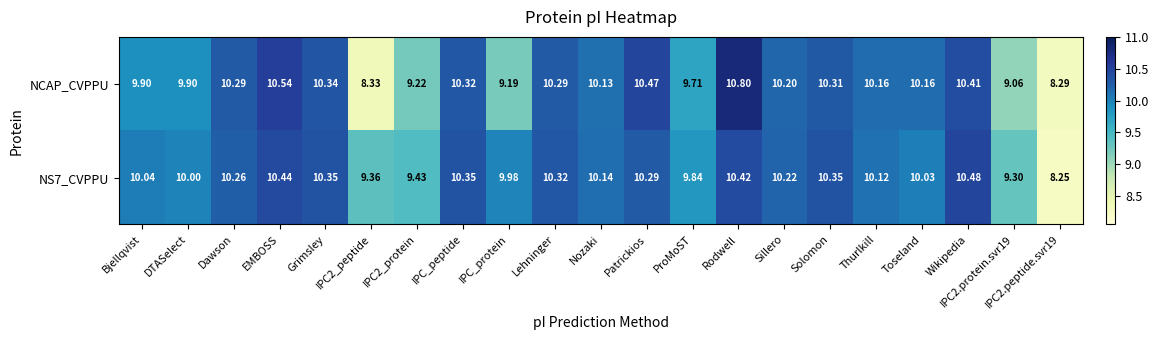

At which label does NS7_CVPPU first exceed 10?

Bjellqvist